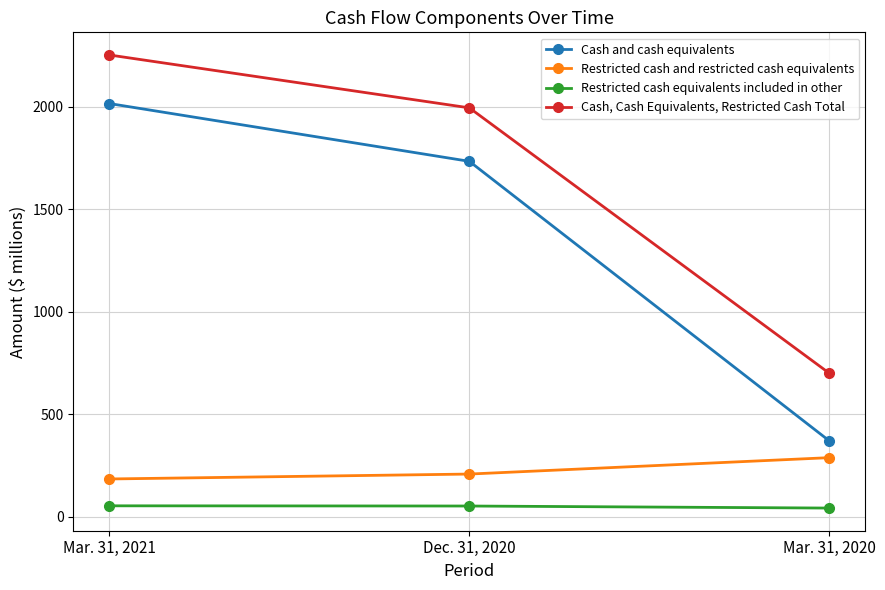

At how many categories does at least one series exceed 634?

3